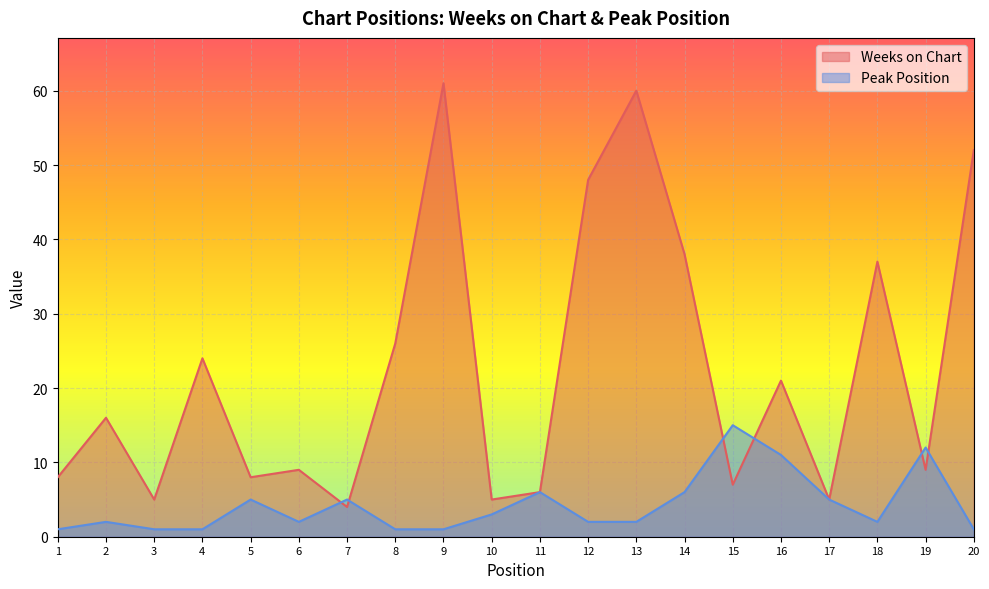

Which series changed the most between 15 and 17?

Peak Position